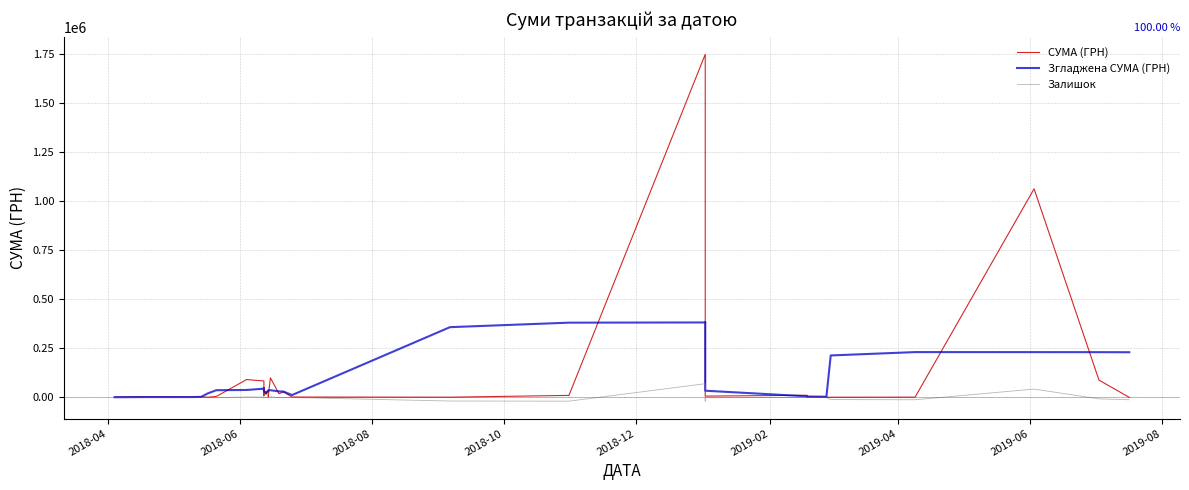

What are all the series names shown in the legend?

СУМА (ГРН), Згладжена СУМА (ГРН), Залишок